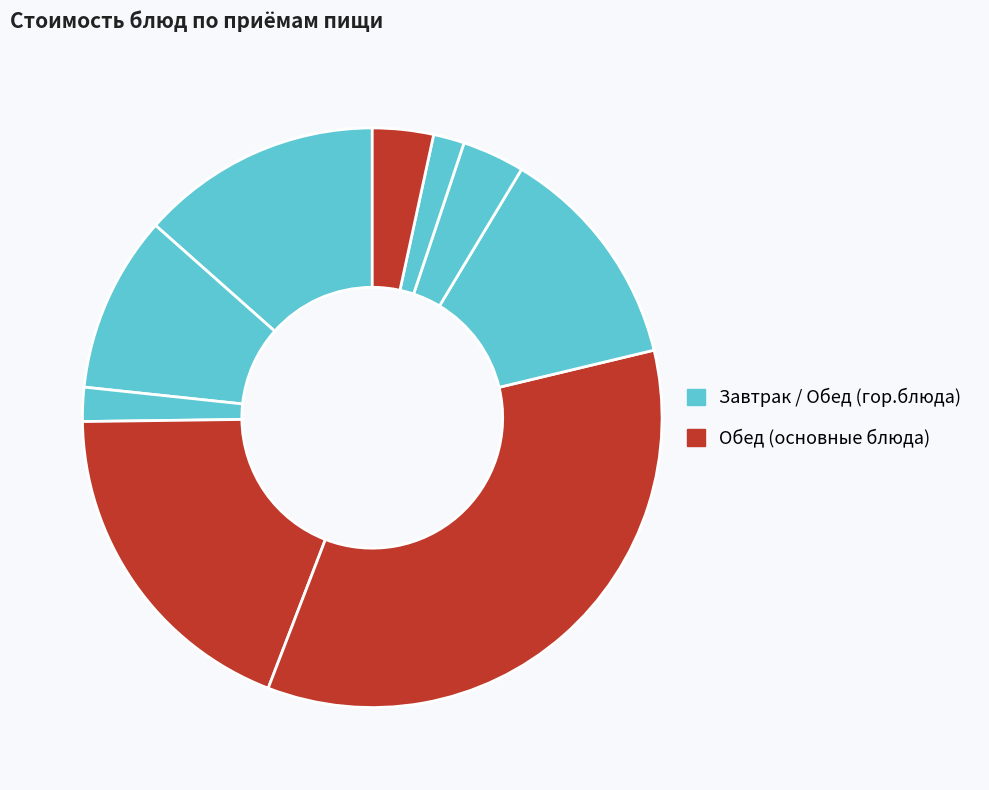

How many segments does this pie chart have?

9